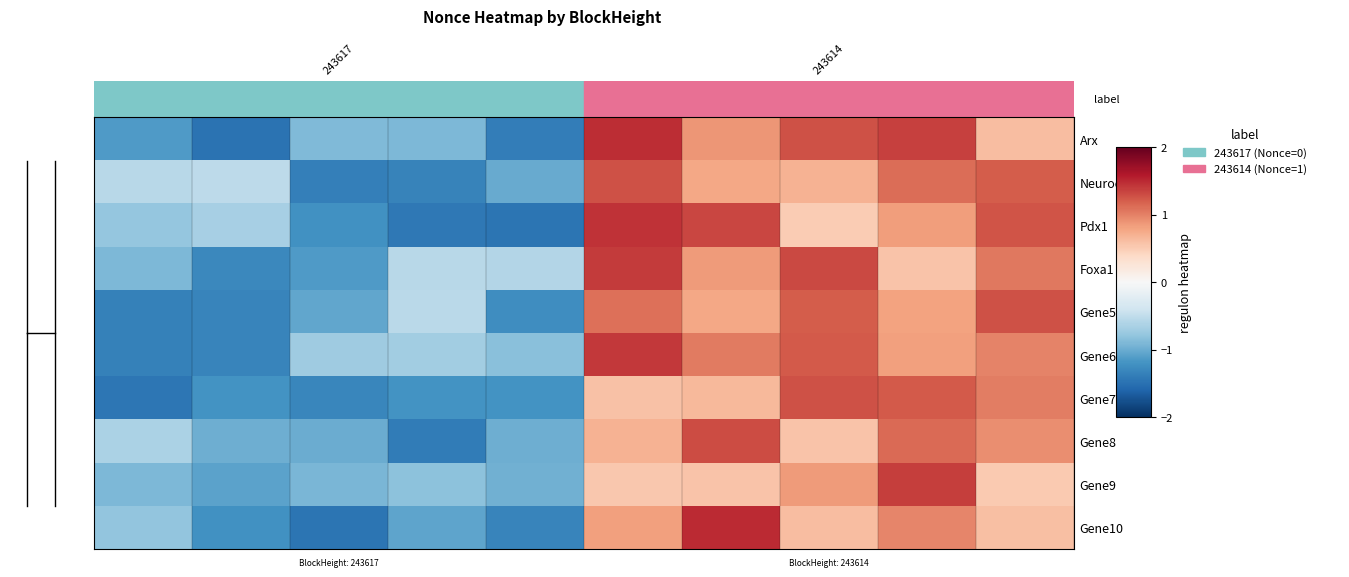

Reading left to right, what are all the values shown in this chart?

Arx: -1.1	-1.5	-0.9	-0.9	-1.4	1.5	0.9	1.3	1.4	0.6
Neurod1: -0.5	-0.5	-1.4	-1.3	-1.0	1.3	0.8	0.7	1.1	1.2
Pdx1: -0.8	-0.7	-1.2	-1.4	-1.5	1.4	1.3	0.5	0.8	1.3
Foxa1: -0.9	-1.3	-1.1	-0.6	-0.6	1.4	0.9	1.3	0.6	1.1
Gene5: -1.3	-1.3	-1.0	-0.5	-1.2	1.1	0.8	1.2	0.8	1.3
Gene6: -1.3	-1.3	-0.7	-0.7	-0.8	1.4	1.0	1.2	0.8	1.0
Gene7: -1.4	-1.2	-1.3	-1.2	-1.2	0.6	0.6	1.3	1.2	1.0
Gene8: -0.6	-1.0	-1.0	-1.4	-1.0	0.7	1.3	0.6	1.1	0.9
Gene9: -0.9	-1.1	-0.9	-0.8	-1.0	0.5	0.6	0.9	1.4	0.5
Gene10: -0.8	-1.2	-1.5	-1.1	-1.3	0.8	1.5	0.6	1.0	0.6